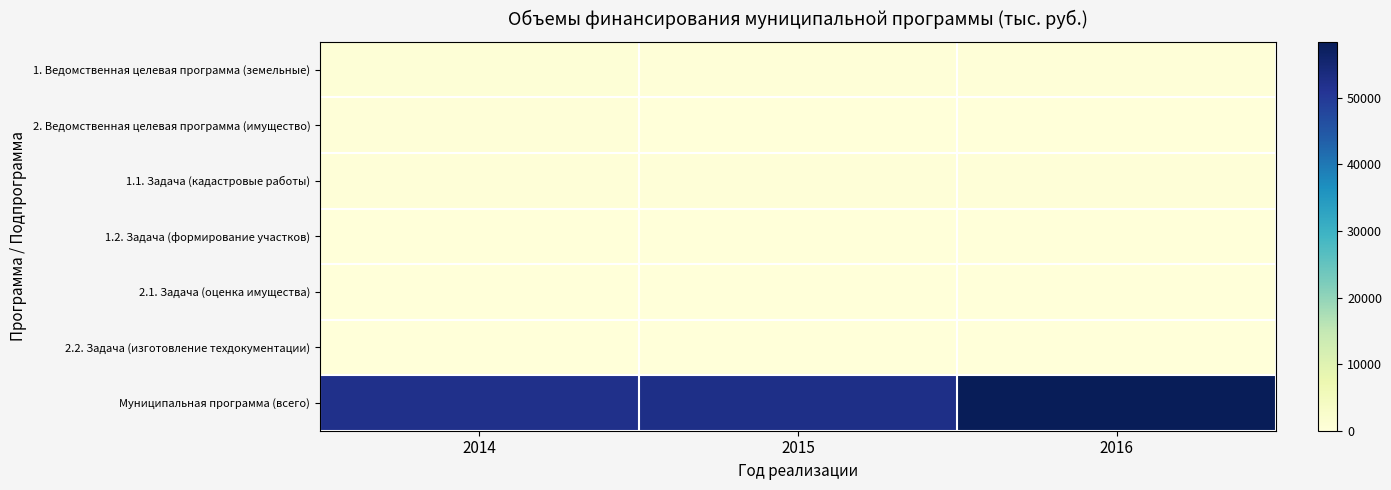

Reading left to right, transcribe all the data shown in this chart.

1. Ведомственная целевая программа (земельные): 2014=480.0	2015=440.0	2016=290.0
2. Ведомственная целевая программа (имущество): 2014=315.0	2015=140.0	2016=140.0
1.1. Задача (кадастровые работы): 2014=340.0	2015=440.0	2016=290.0
1.2. Задача (формирование участков): 2014=140.0	2015=0.0	2016=0.0
2.1. Задача (оценка имущества): 2014=25.0	2015=0.0	2016=0.0
2.2. Задача (изготовление техдокументации): 2014=150.0	2015=0.0	2016=0.0
Муниципальная программа (всего): 2014=52146.9	2015=52517.6	2016=58372.6